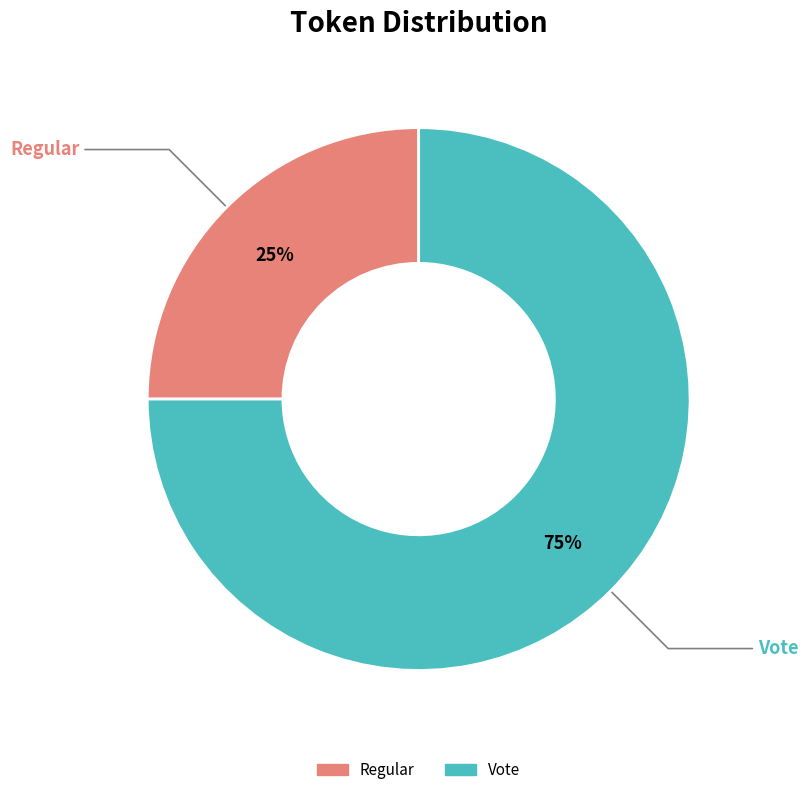

Is the sum of Vote and Regular greater than half?

Yes